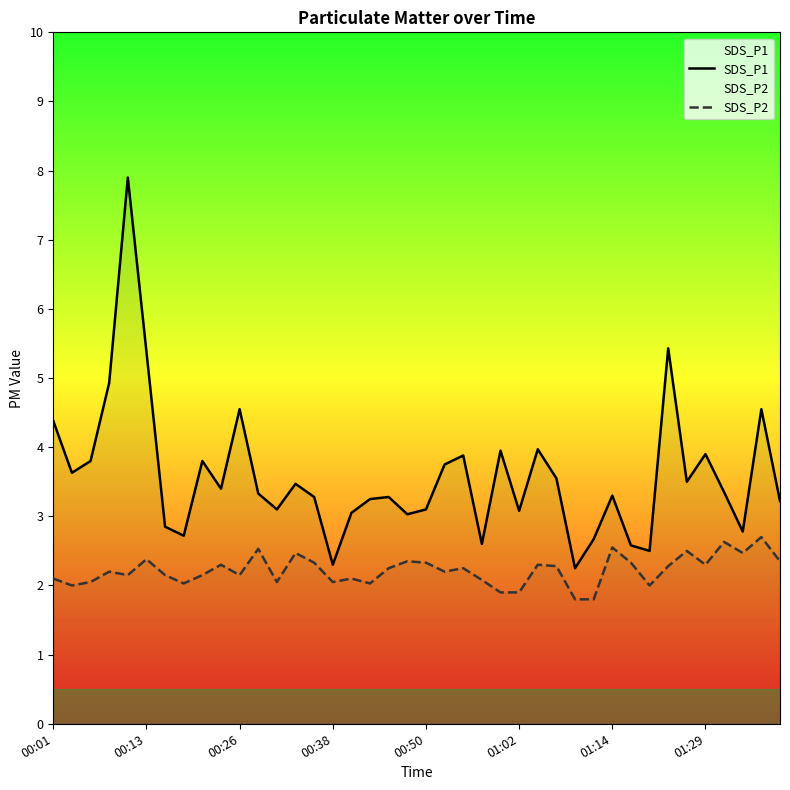

True or false: SDS_P1 and SDS_P2 cross at least once.

False